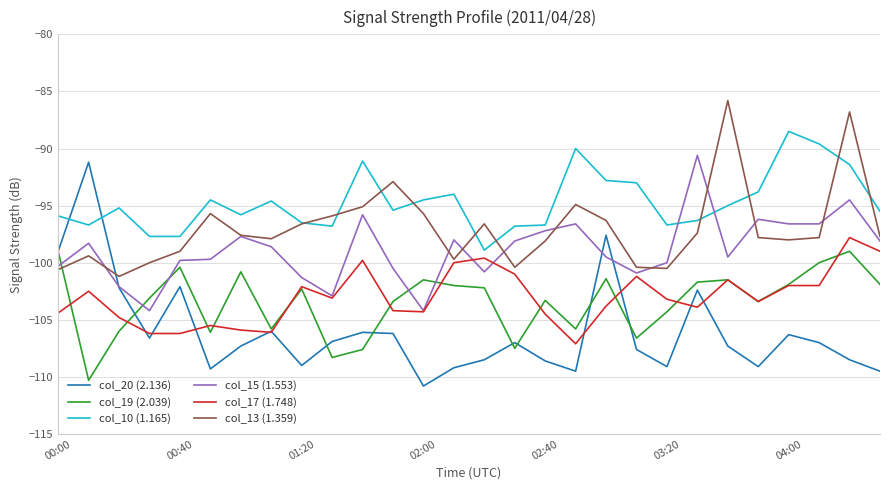

Which series has the widest spread of values?

col_20 (2.136)